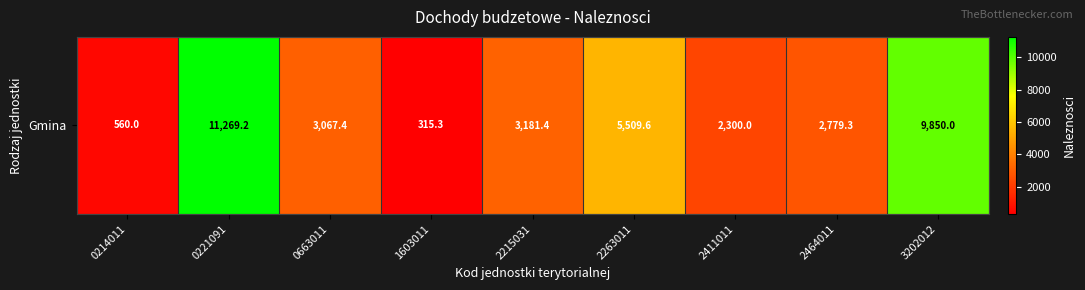

Reading left to right, extract all data points from this chart.

560.0	11269.2	3067.4	315.3	3181.4	5509.6	2300.0	2779.3	9850.0